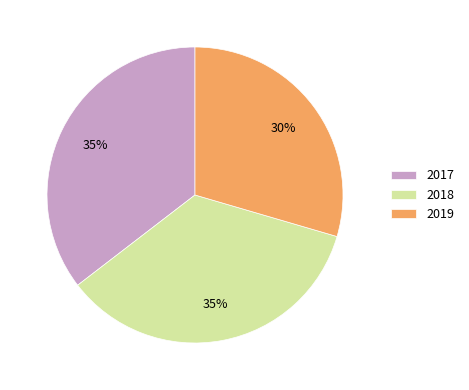

What is the smallest slice in the pie chart?

2019